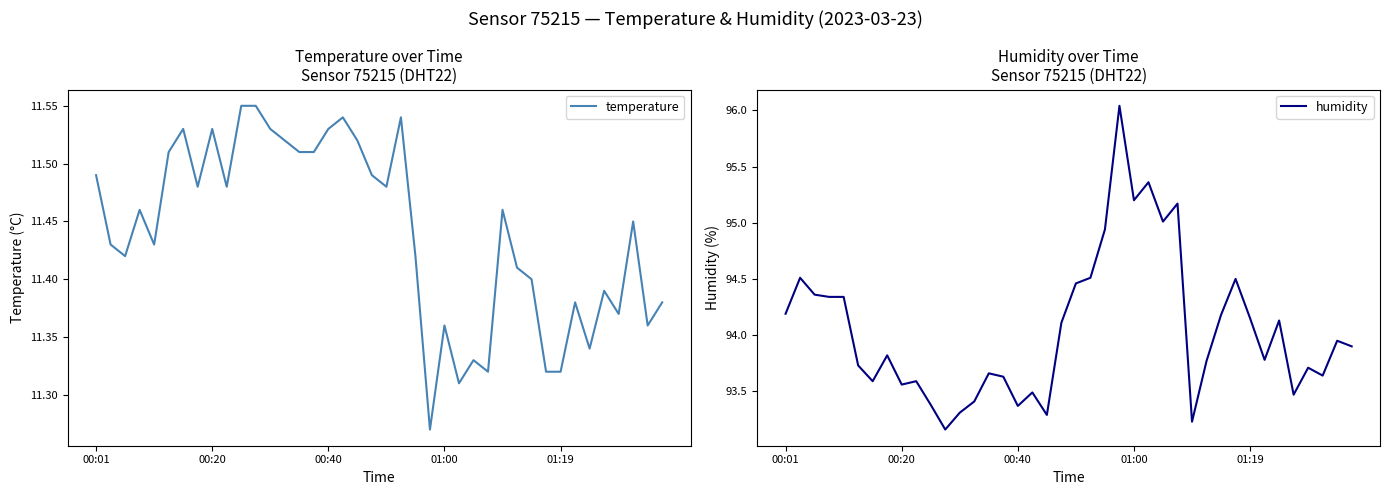

At which label is temperature closest to 11?

23